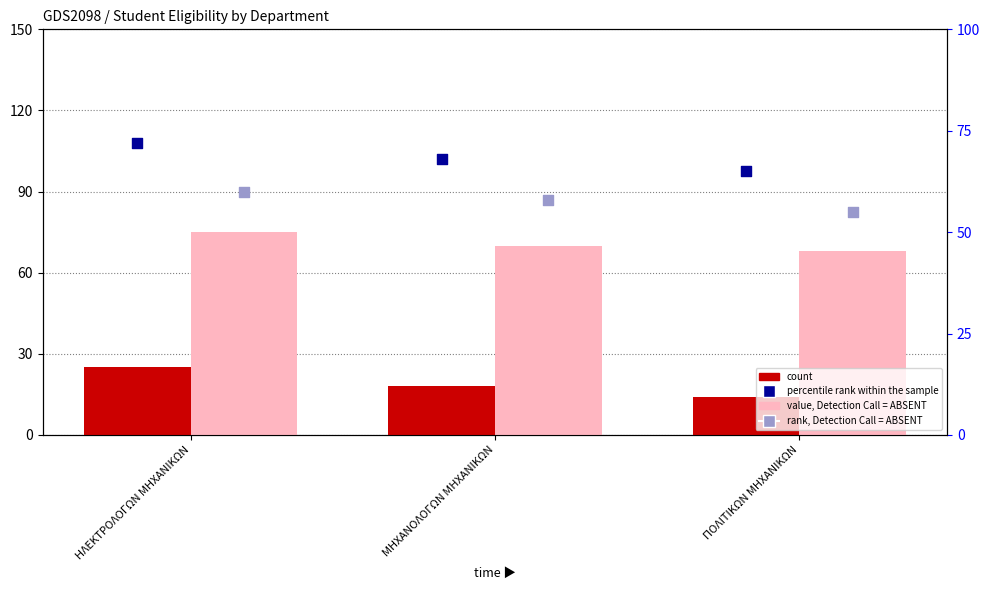

Which series reaches the minimum Y coordinate?

count